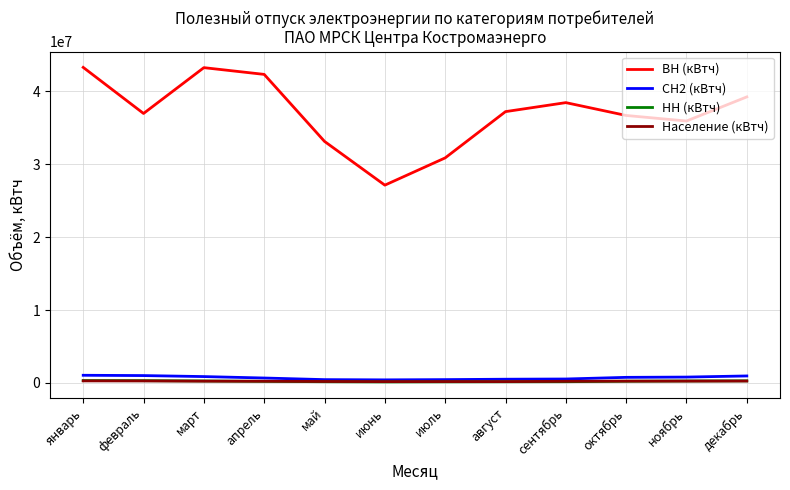

What is the lowest value of the ВН (кВтч) series?

27138780